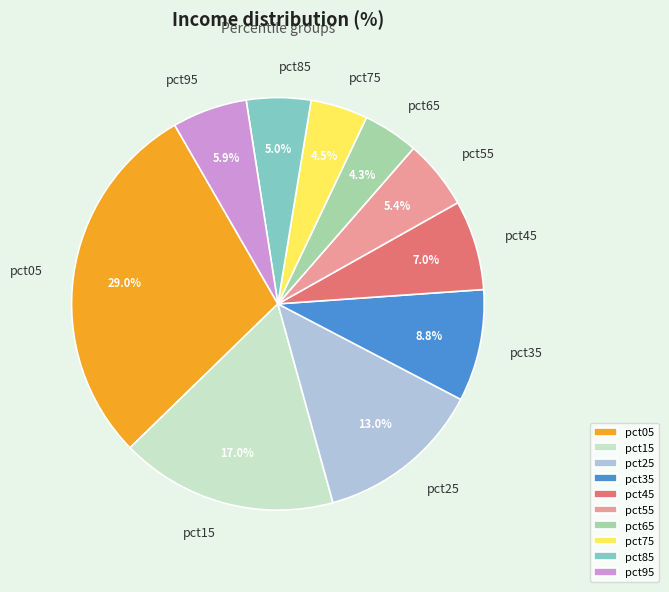

To the nearest percent, what portion does pct65 represent?

4%